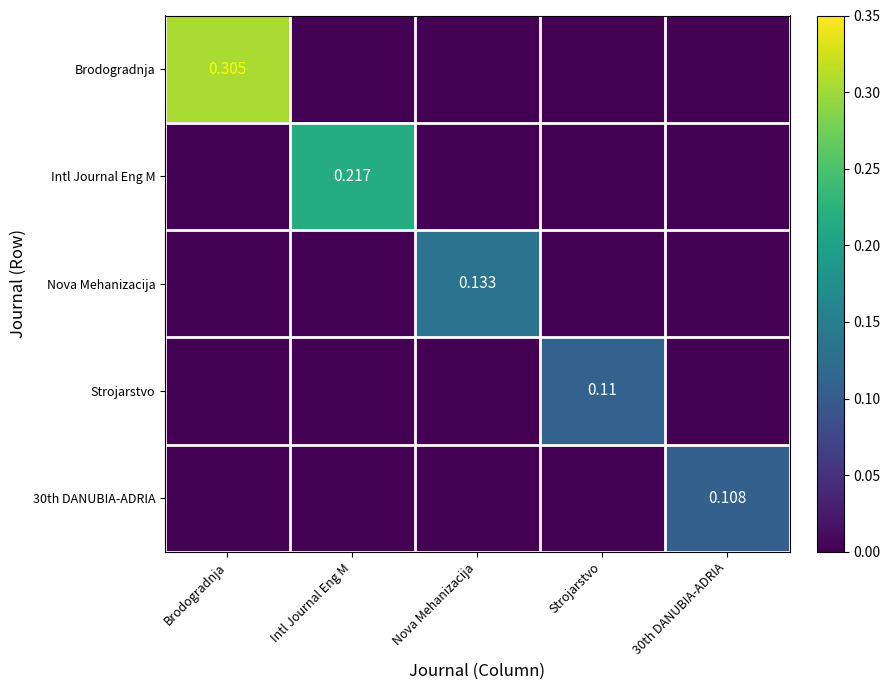

Where is Brodogradnja nearest to the value 0?

Intl Journal Eng M